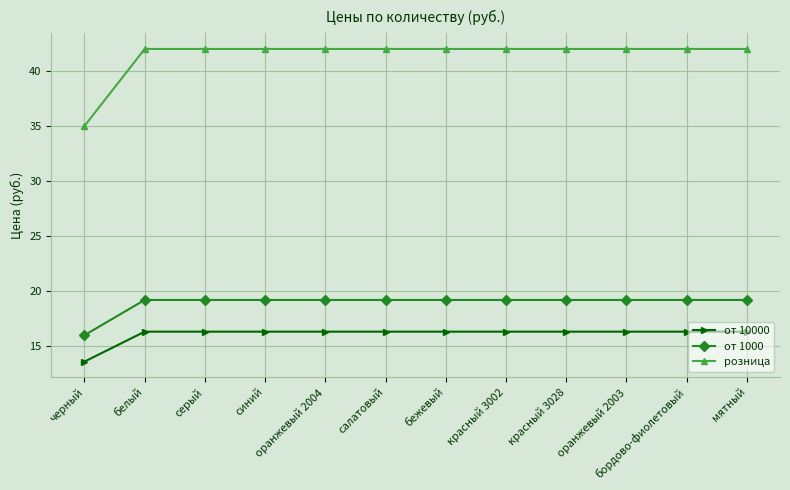

True or false: от 10000 and от 1000 cross at least once.

False